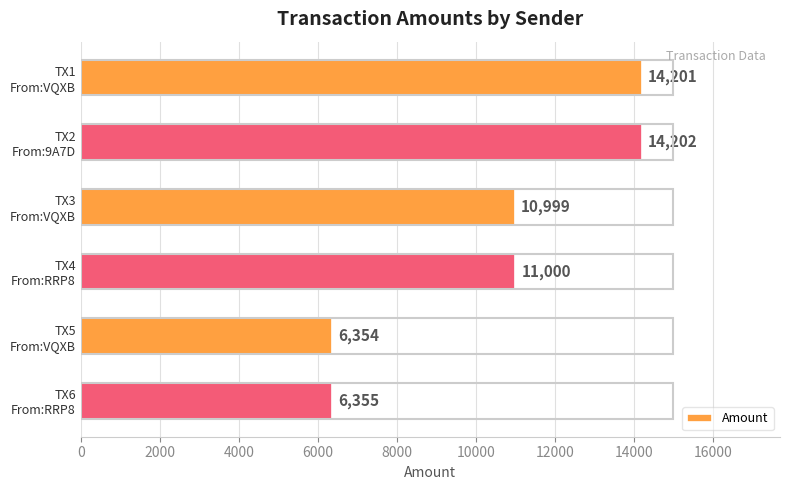

What is the sum of all values?

63111